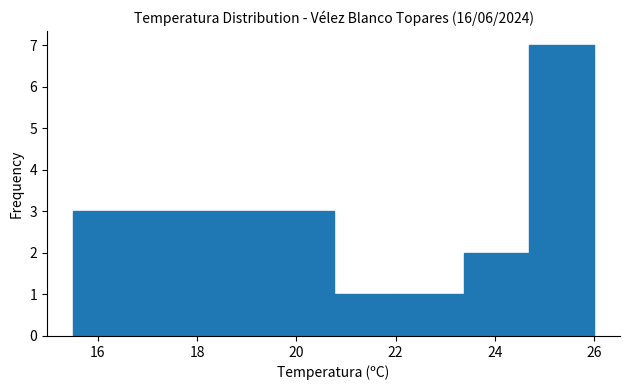

How tall is the bar that spans 22.0 to 23.4 on the x-axis? Neither the bar edges nor the heights are printed on the chart, so give them approximately, as read against the axes.

1